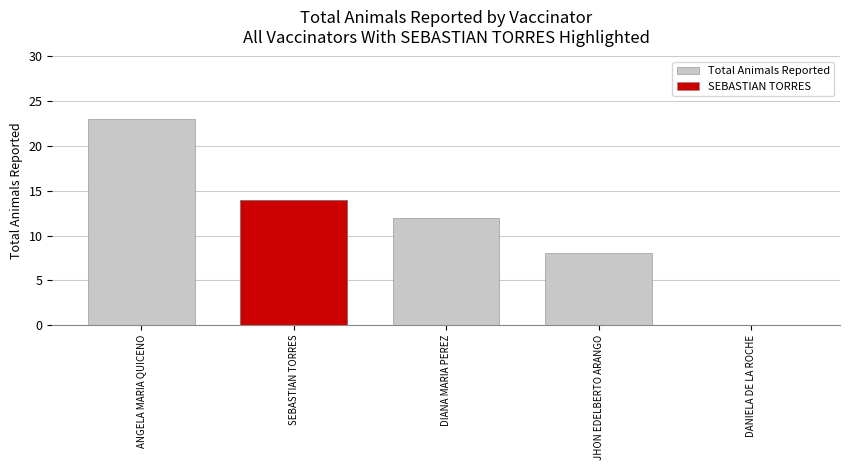

What is the approximate value at SEBASTIAN TORRES, to the nearest 10?

10